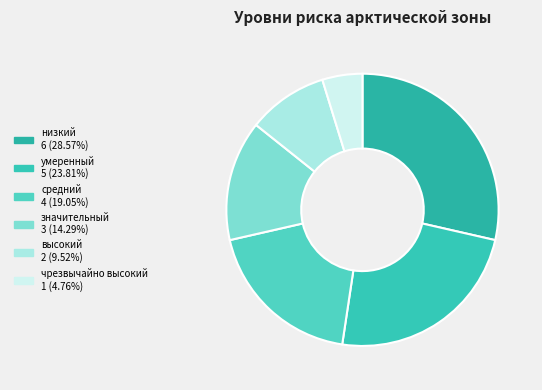

The низкий slice represents 29% of the pie. True or false?

True